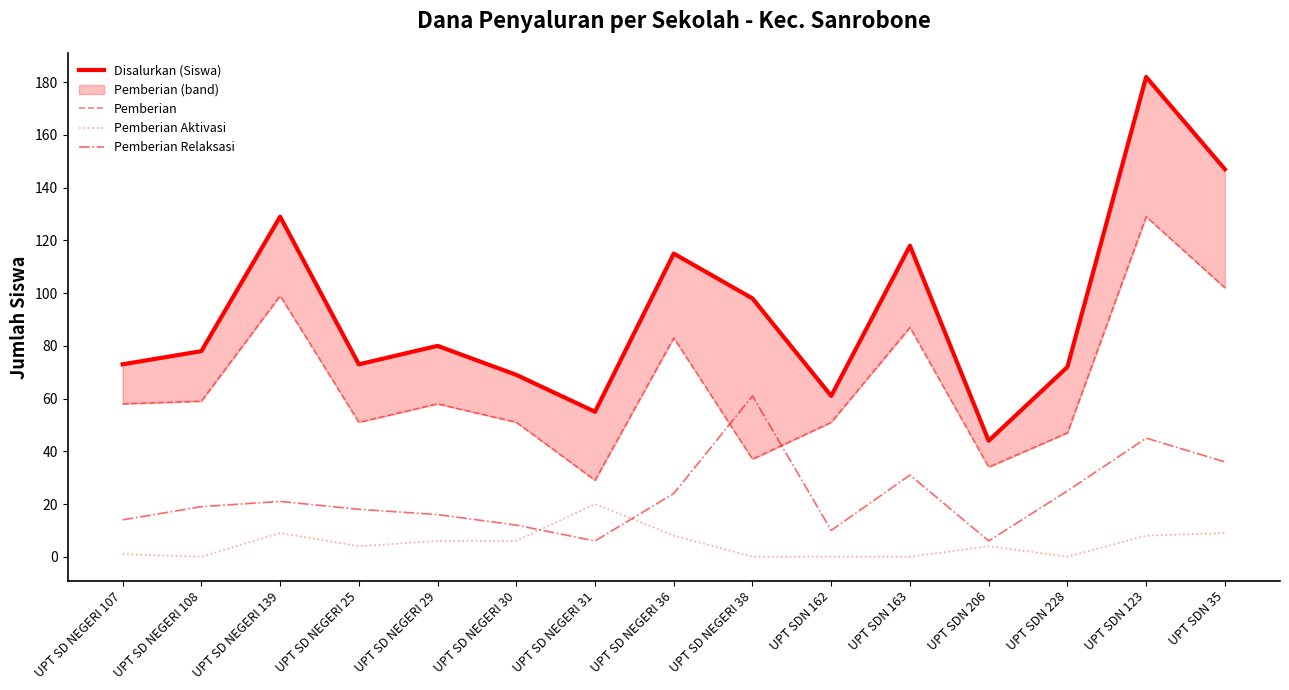

Reading left to right, what are all the values shown in this chart?

Disalurkan (Siswa): 73	78	129	73	80	69	55	115	98	61	118	44	72	182	147
Pemberian: 58	59	99	51	58	51	29	83	37	51	87	34	47	129	102
Pemberian Aktivasi: 1	0	9	4	6	6	20	8	0	0	0	4	0	8	9
Pemberian Relaksasi: 14	19	21	18	16	12	6	24	61	10	31	6	25	45	36